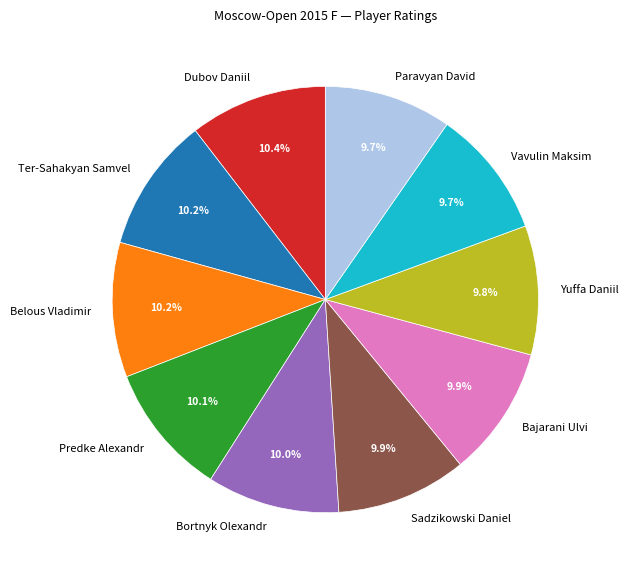

Does any single category account for the majority?

No